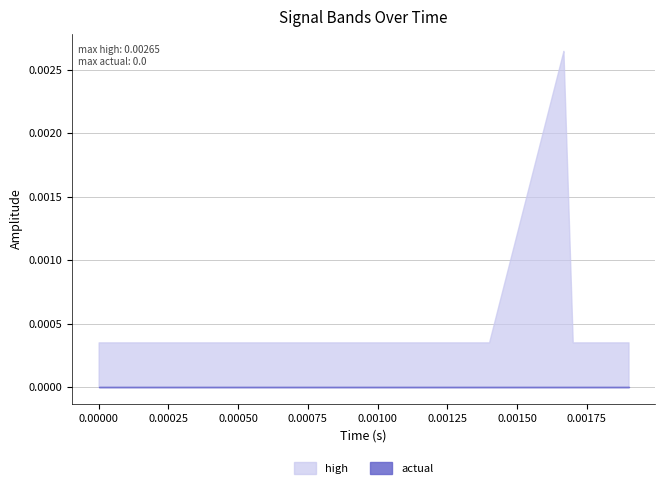

How many distinct data groups are displayed?

2